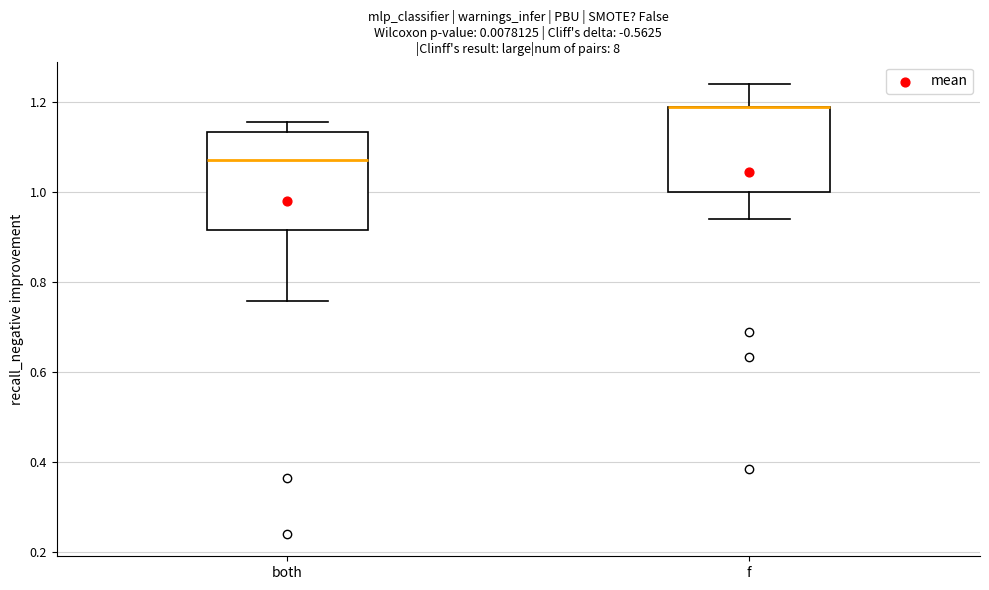

Comparing the boxes themselves (not the whiskers), which one is the tallest?

both